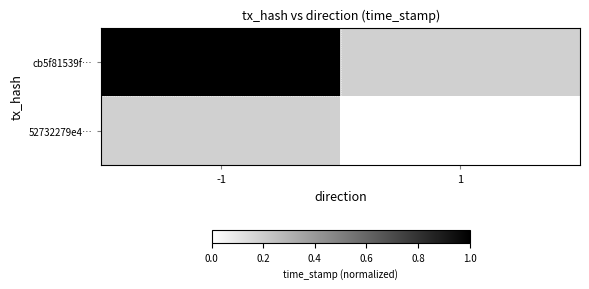

Which series has the widest spread of values?

cb5f81539f…